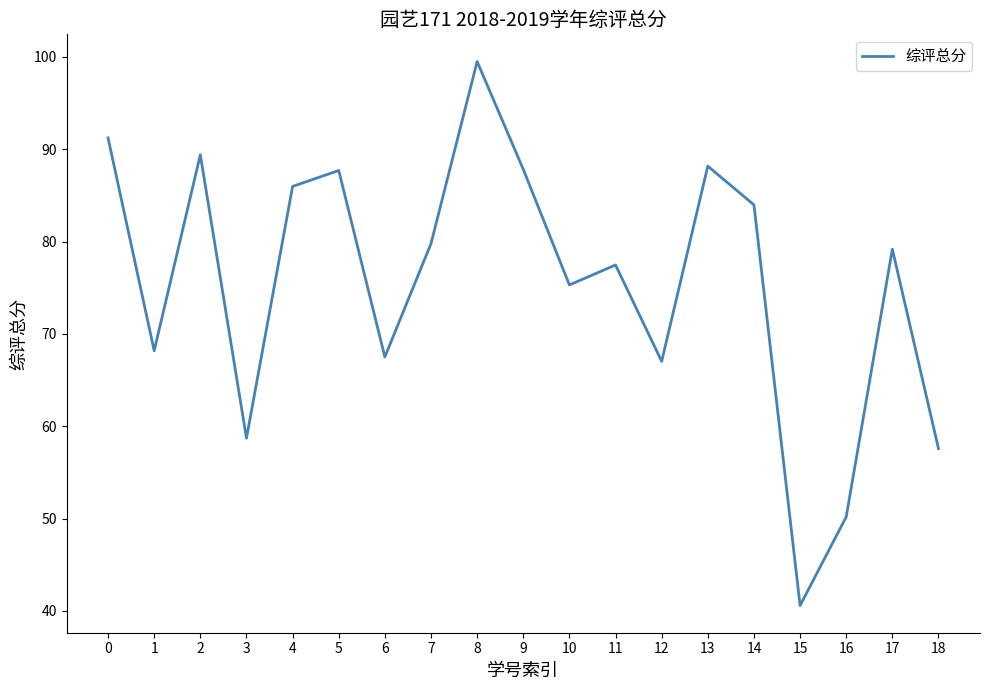

The chart shows a value of 86.0 at 4. True or false?

True